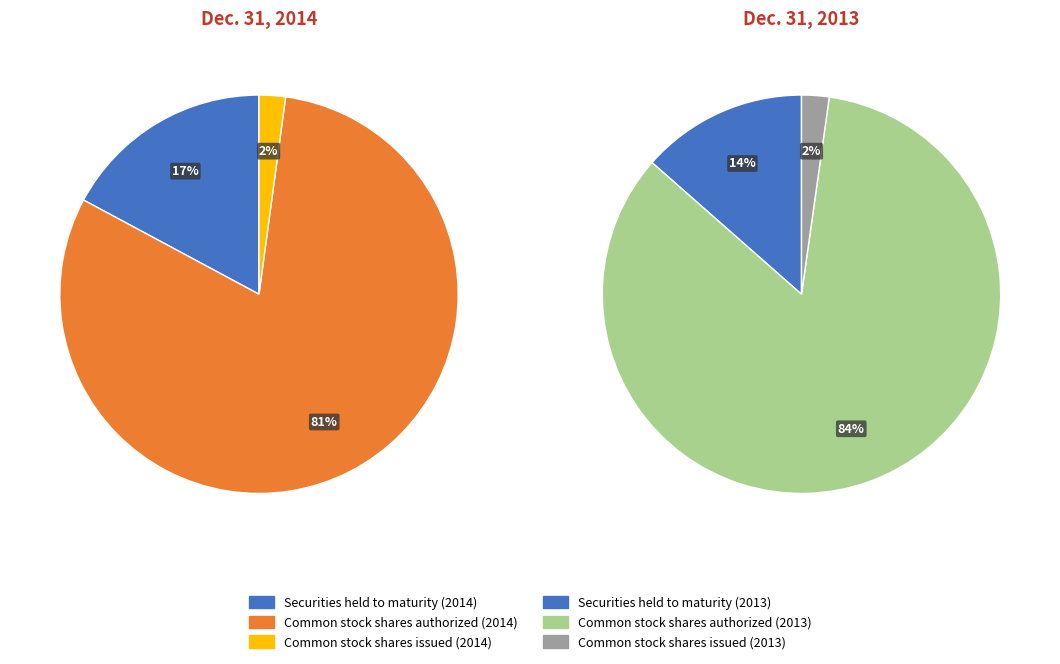

What is the largest slice in the pie chart?

Common stock shares authorized